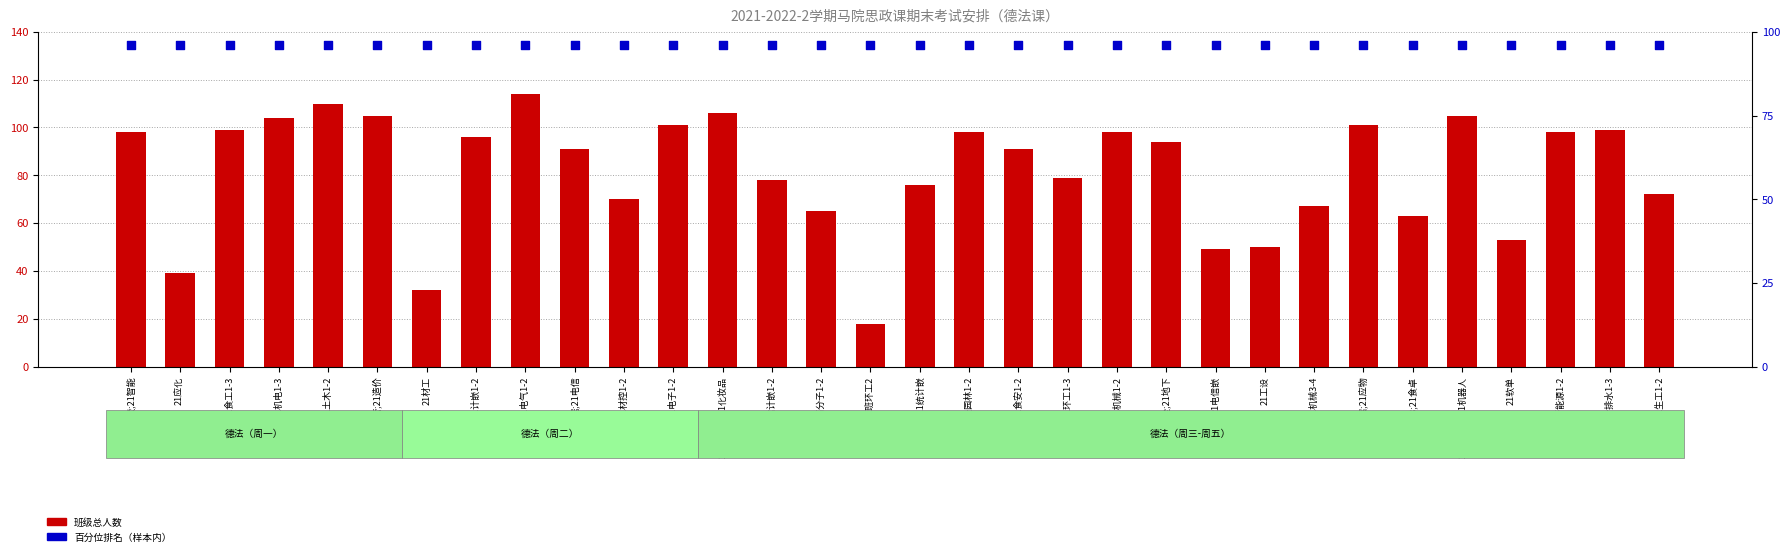

Which series has the widest spread of Y values?

班级总人数